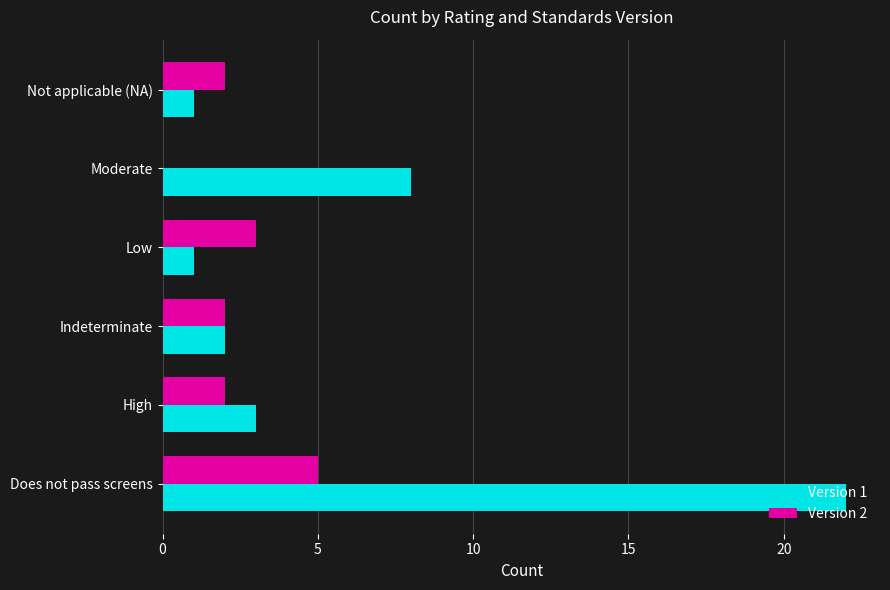

Between Does not pass screens and Not applicable (NA), which series saw the biggest shift?

Version 1